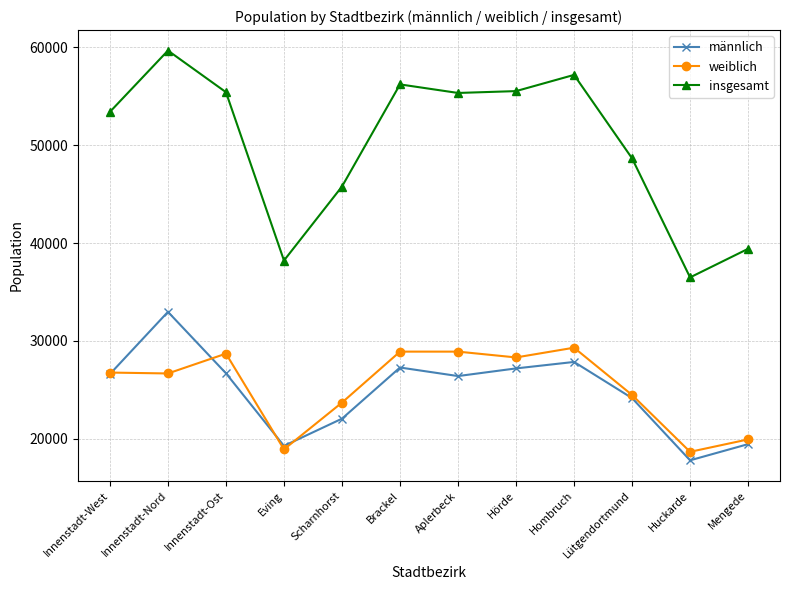

True or false: weiblich has a value of 9856 at Hombruch.

False